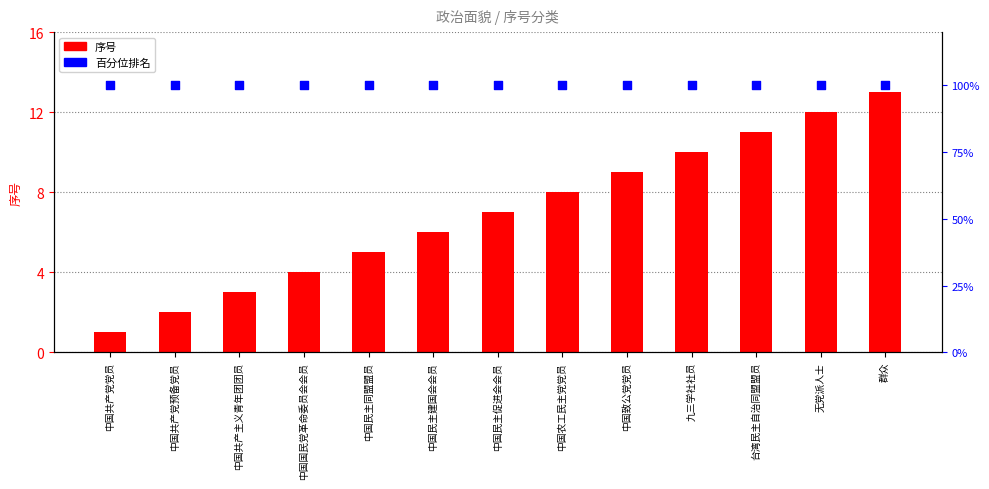

Is the value of 百分位排名 at 群众 greater than the value of 序号 at 中国共产党预备党员?

Yes